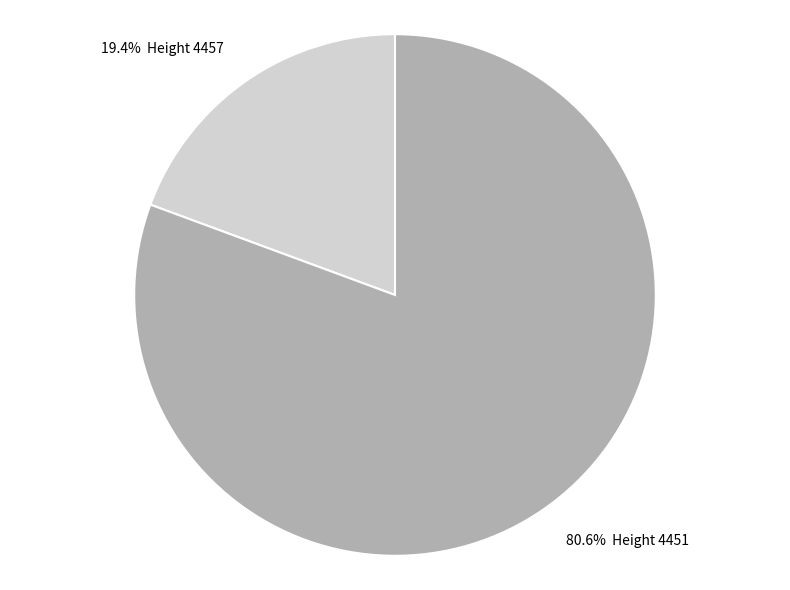

Is there a majority slice in this chart?

Yes